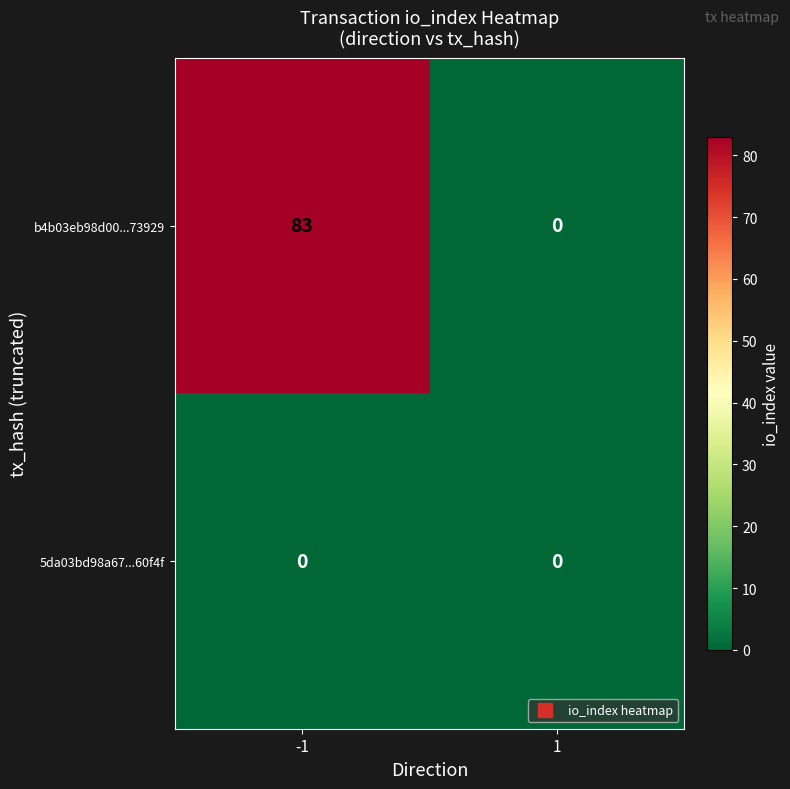

Reading right to left, list all the values displayed in this chart.

b4b03eb98d00...73929: 0	83
5da03bd98a67...60f4f: 0	0